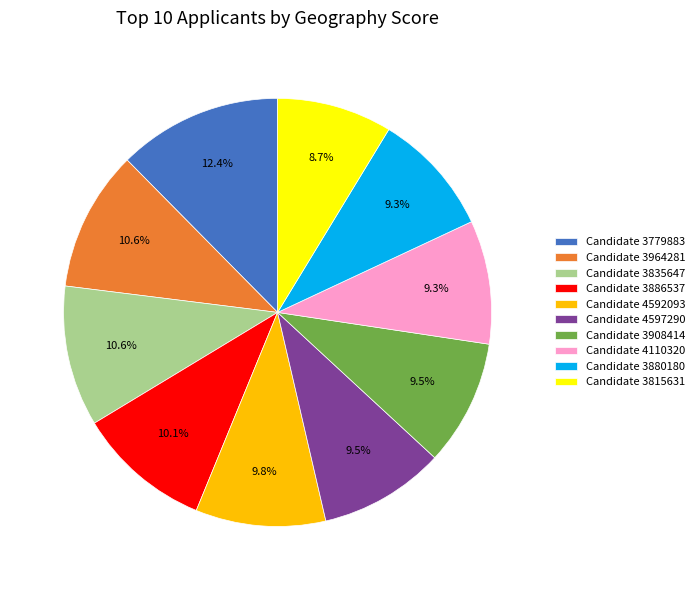

Which slice is the smallest?

Candidate 3815631